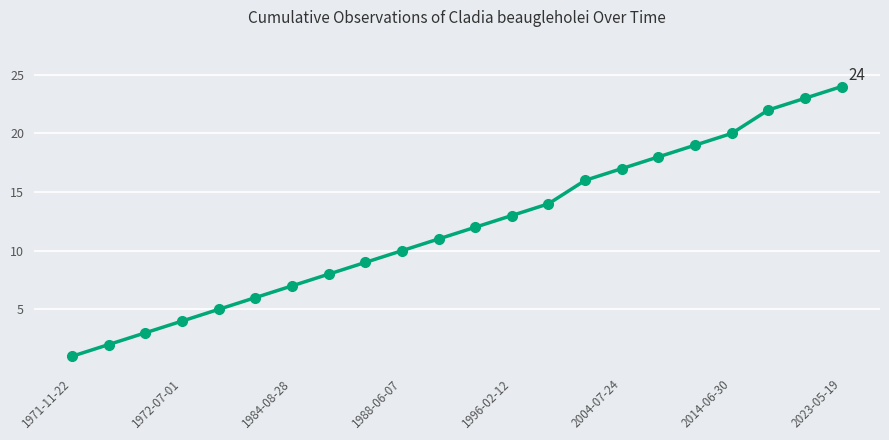

What is the difference between the second highest and minimum values?

22